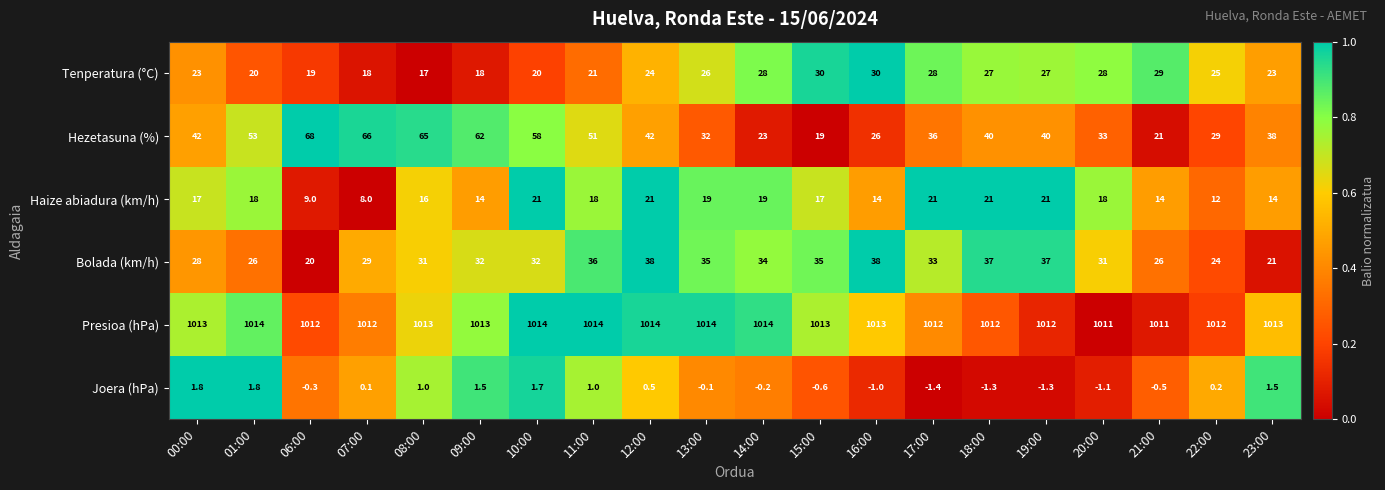

What is the lowest value of the Presioa (hPa) series?

1011.0